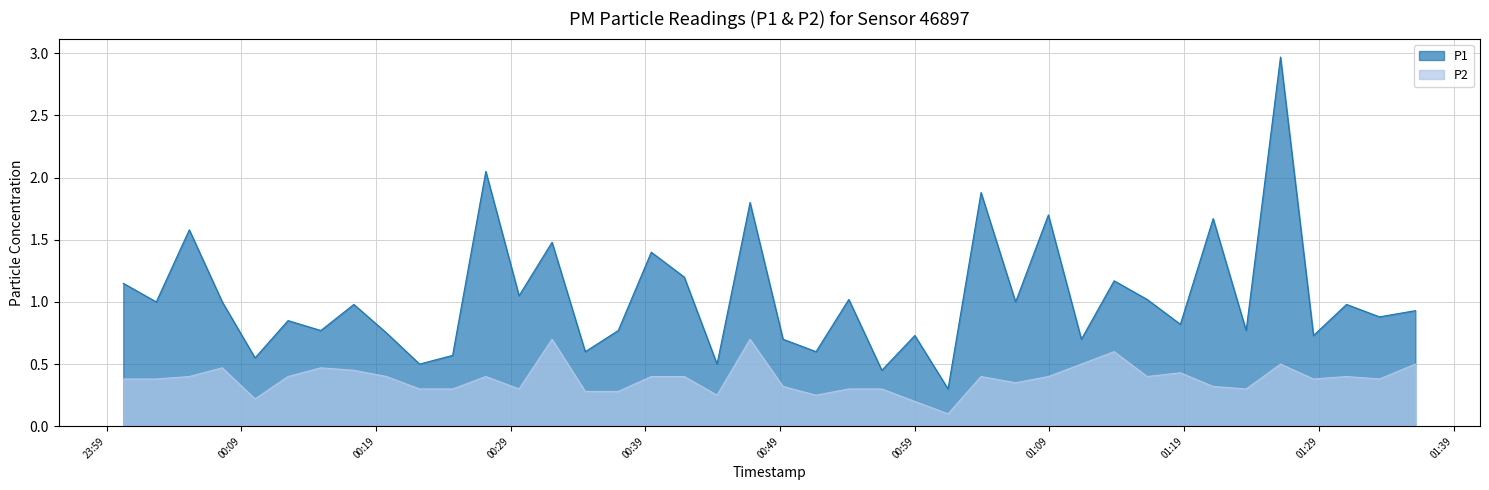

Reading left to right, transcribe all the data shown in this chart.

P1: 1.1	1.0	1.6	1.0	0.6	0.8	0.8	1.0	0.8	0.5	0.6	2.0	1.1	1.5	0.6	0.8	1.4	1.2	0.5	1.8	0.7	0.6	1.0	0.5	0.7	0.3	1.9	1.0	1.7	0.7	1.2	1.0	0.8	1.7	0.8	3.0	0.7	1.0	0.9	0.9
P2: 0.4	0.4	0.4	0.5	0.2	0.4	0.5	0.5	0.4	0.3	0.3	0.4	0.3	0.7	0.3	0.3	0.4	0.4	0.2	0.7	0.3	0.2	0.3	0.3	0.2	0.1	0.4	0.3	0.4	0.5	0.6	0.4	0.4	0.3	0.3	0.5	0.4	0.4	0.4	0.5